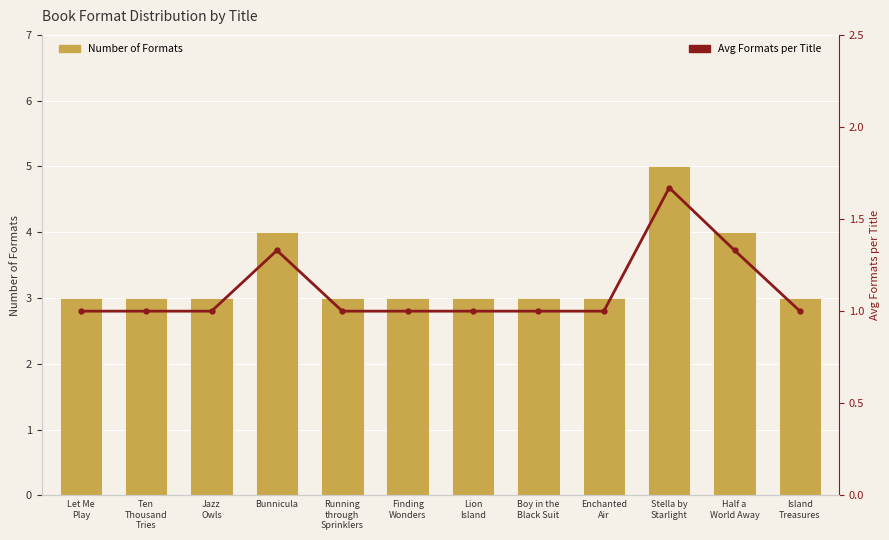

What is the label of the 10th bar from the right?

Jazz
Owls